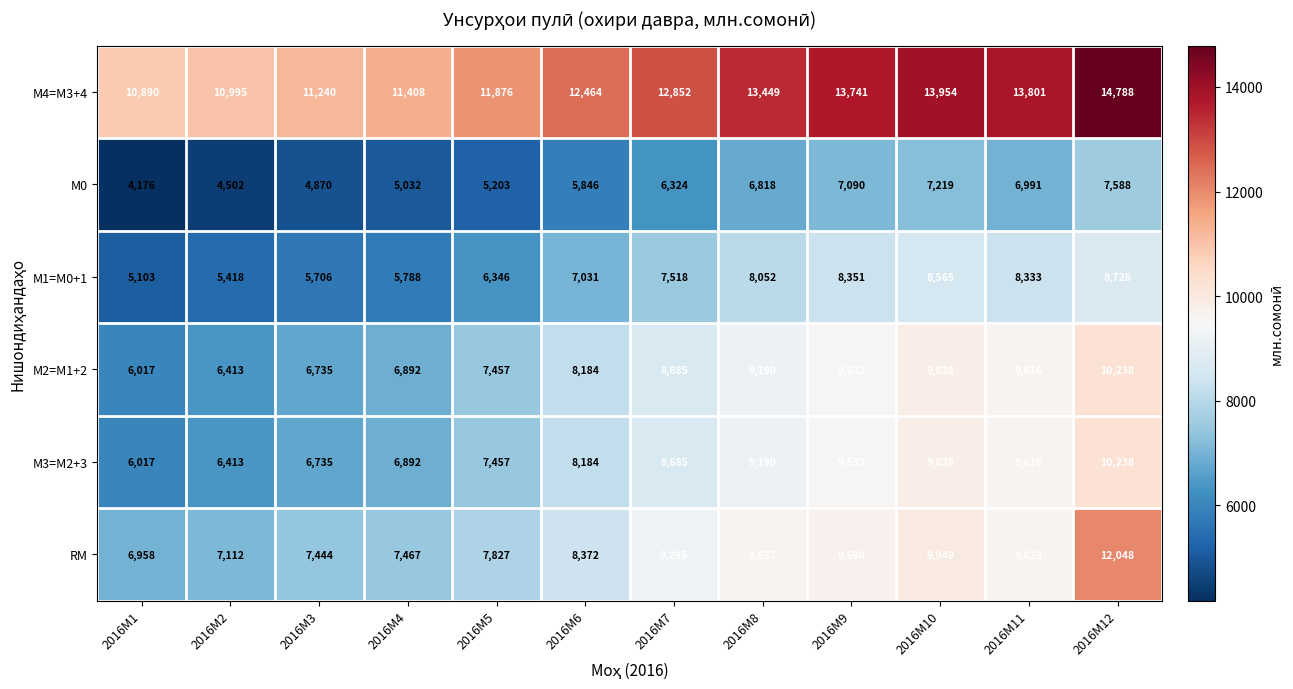

What is the spread (max minus min) of values at 2016M7?

6528